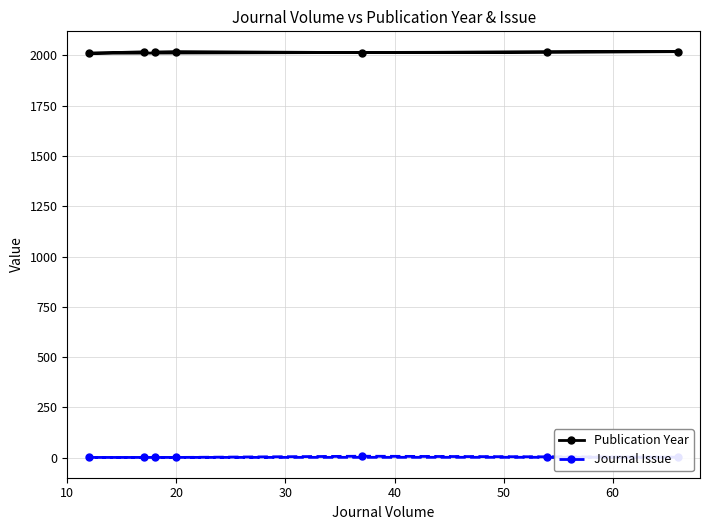

What is the minimum value for Publication Year?

2011